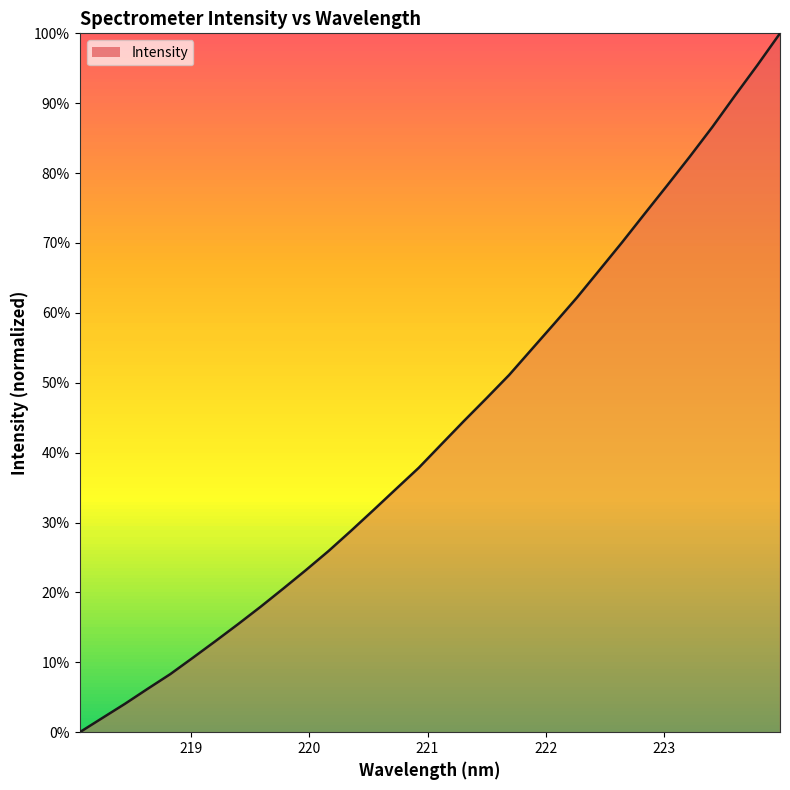

What is the difference between the maximum and minimum values?

100.0